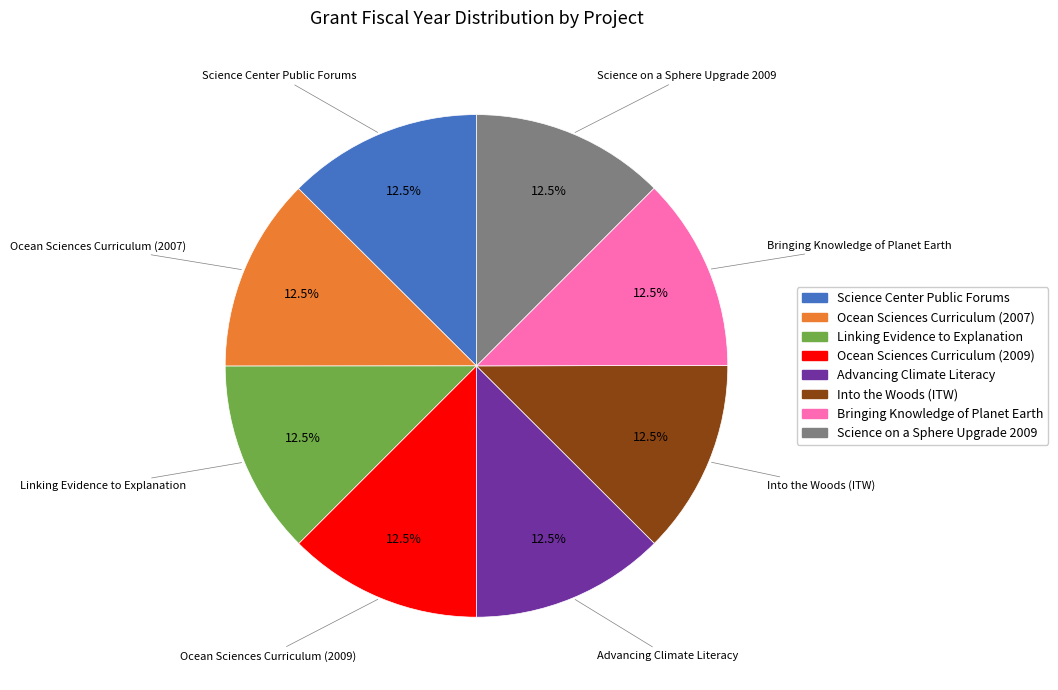

Approximately how many times larger is the value at Ocean Sciences Curriculum (2009) compared to Ocean Sciences Curriculum (2007)?

1.0